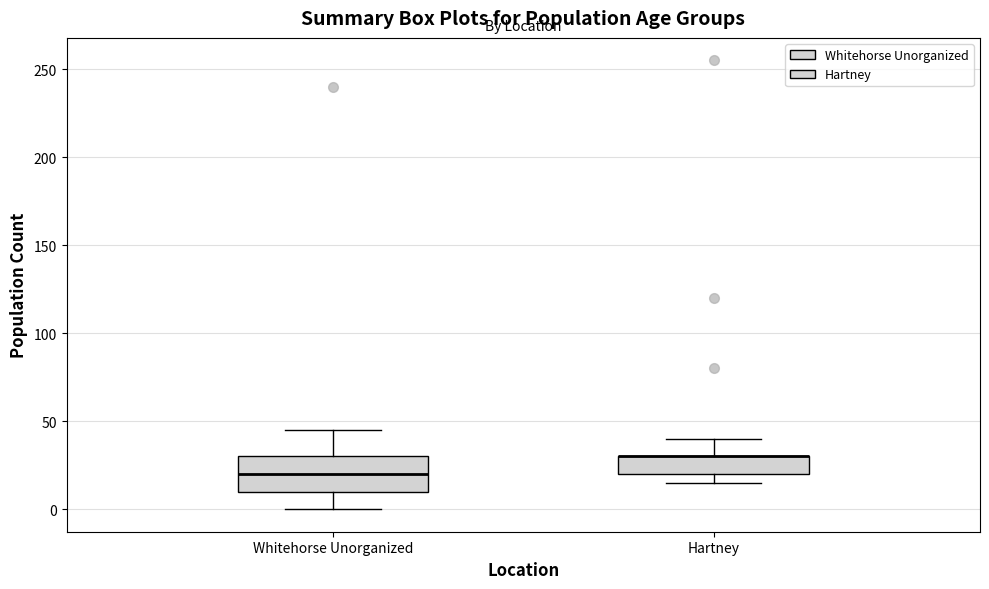

Which box is the tallest, from its lower edge to its upper edge?

Whitehorse Unorganized